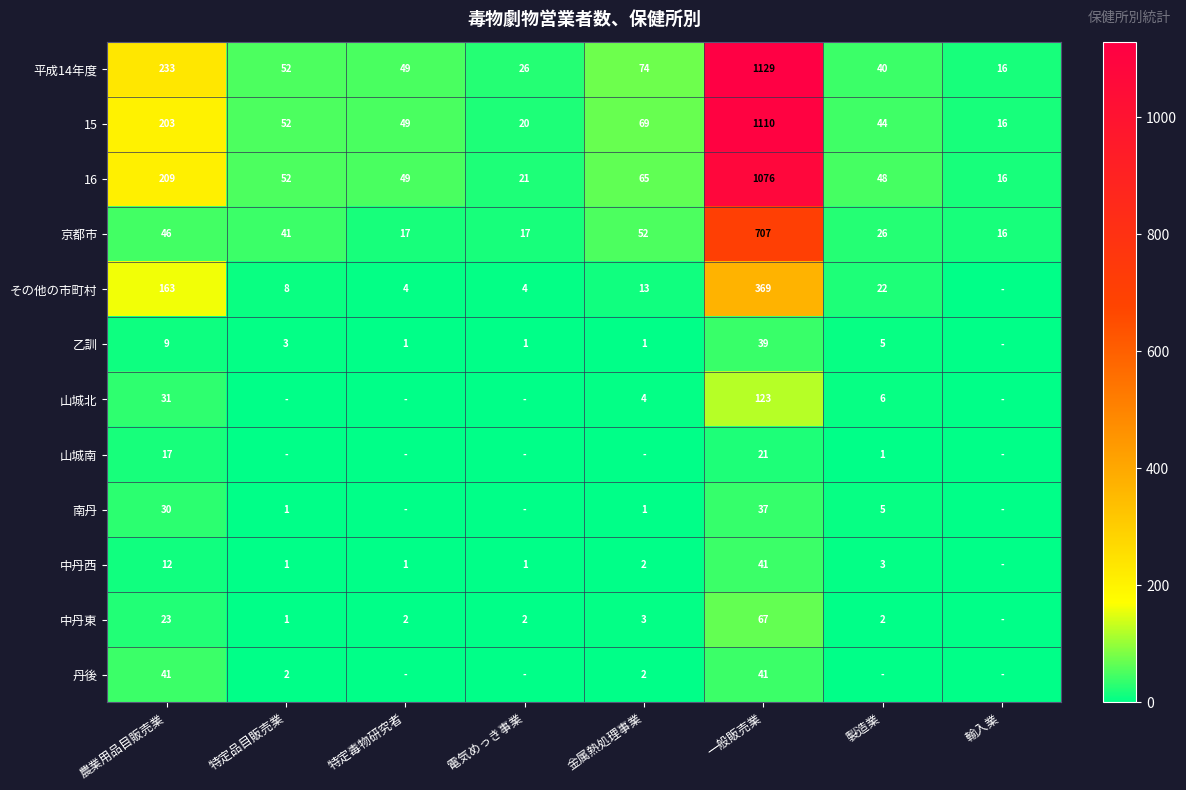

At 農業用品目販売業, list the series in order from smallest to largest.

乙訓, 中丹西, 山城南, 中丹東, 南丹, 山城北, 丹後, 京都市, その他の市町村, 15, 16, 平成14年度